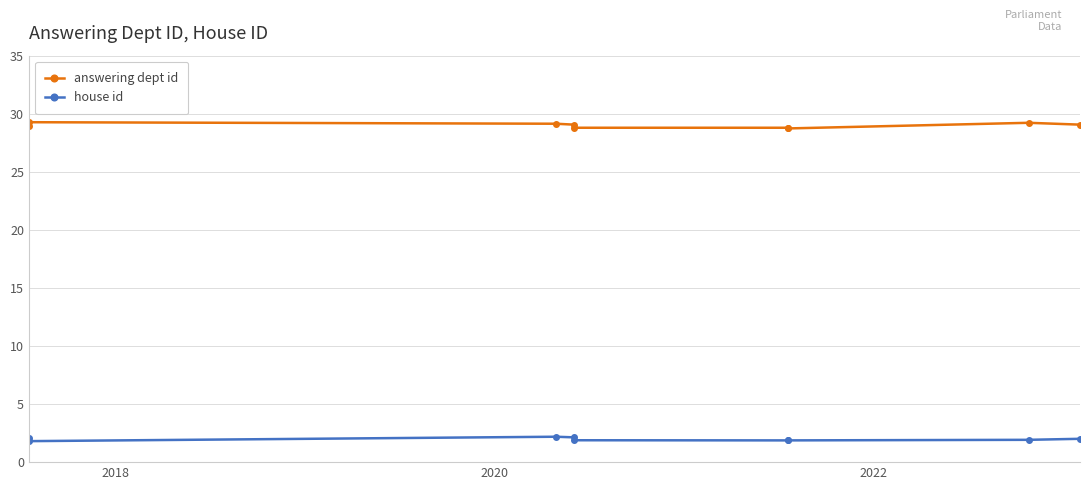

Which category has the highest value in the house id series?

2020